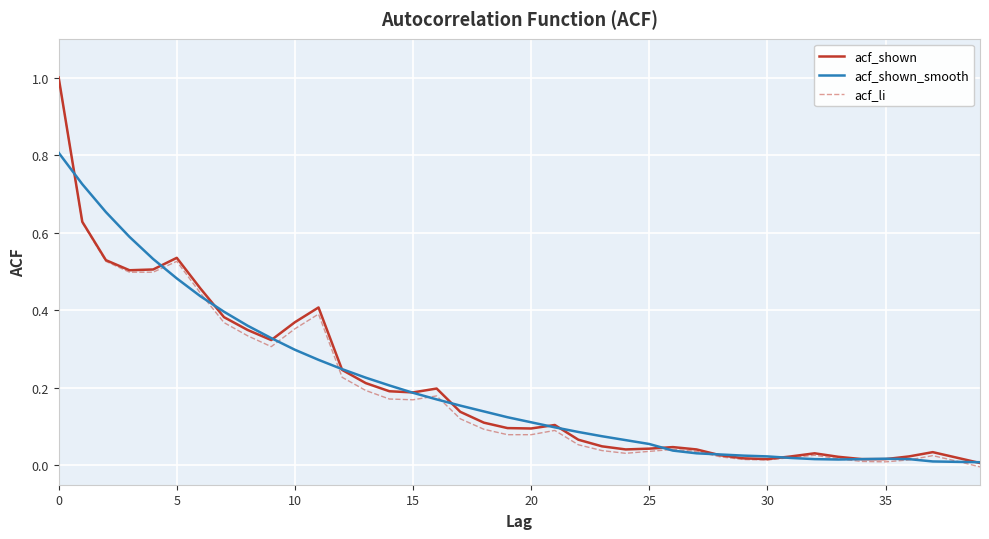

Count the number of categories in the chart.

40